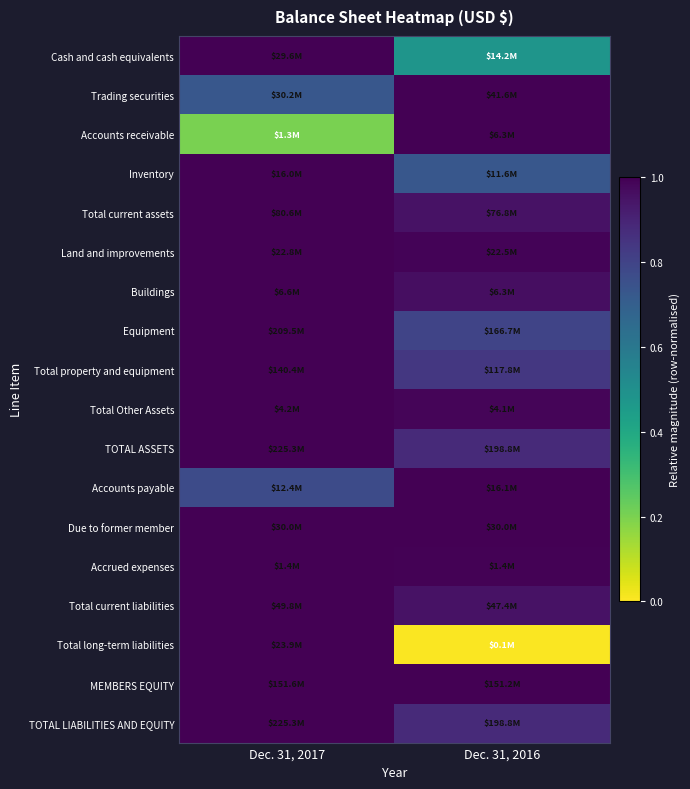

How many categories are shown in the chart?

2